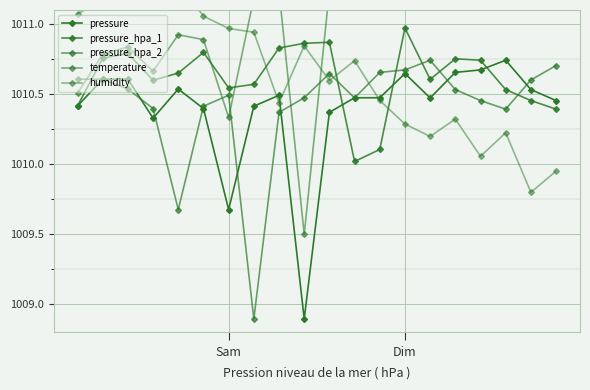

True or false: pressure has more than 2 interior local peaks.

True